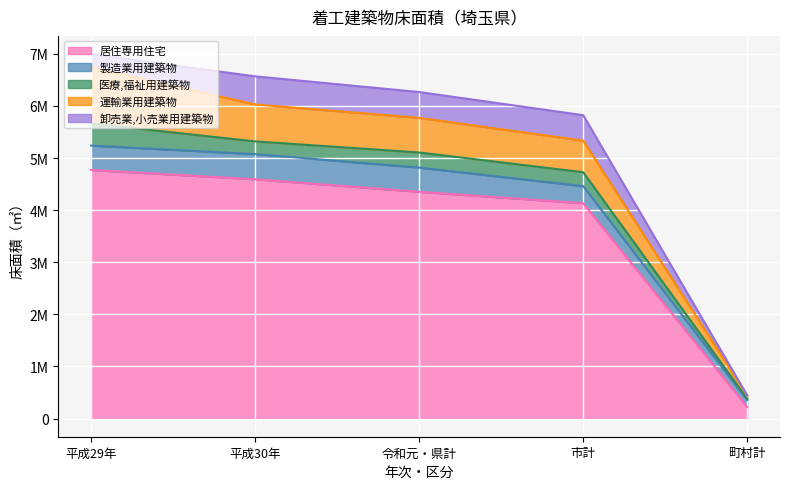

True or false: 居住専用住宅 has more than 0 interior local peaks.

False